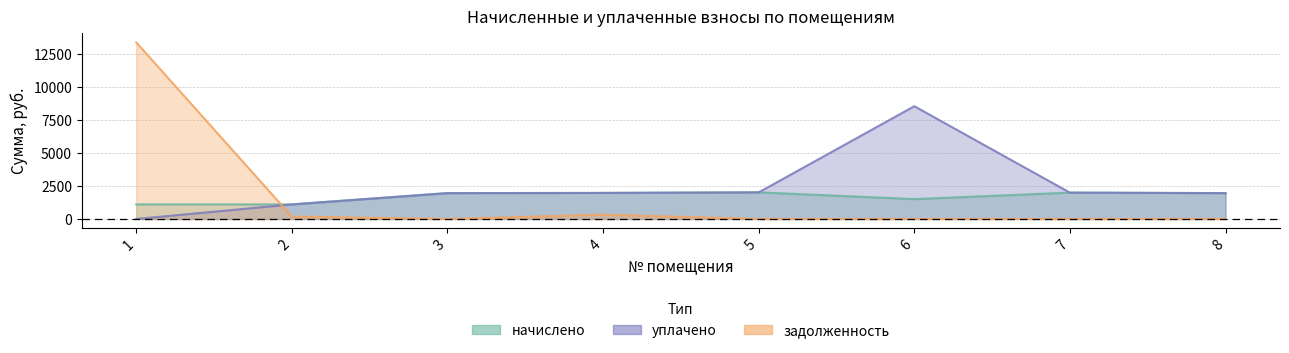

How many interior local peaks does the задолженность series have?

1